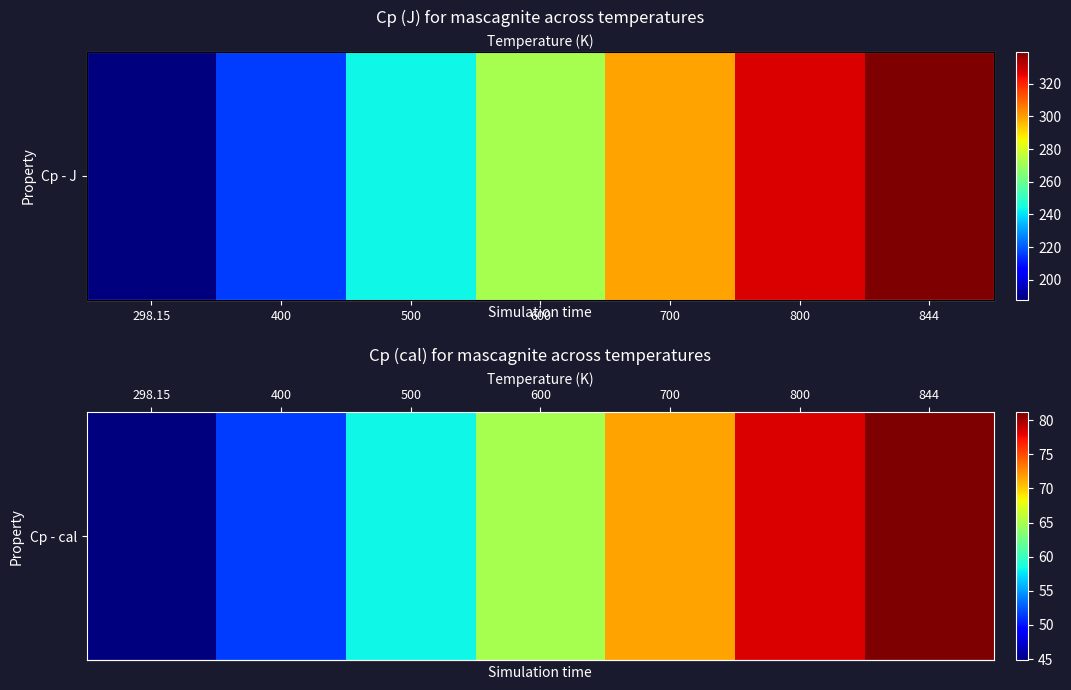

How many values exceed 64?

4